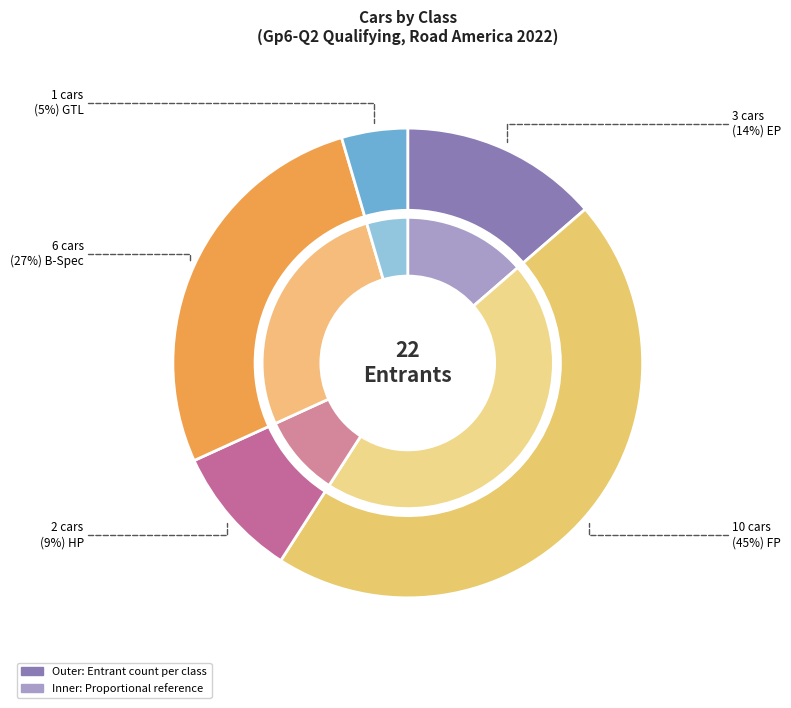

Which category has the smallest portion of the pie?

GTL